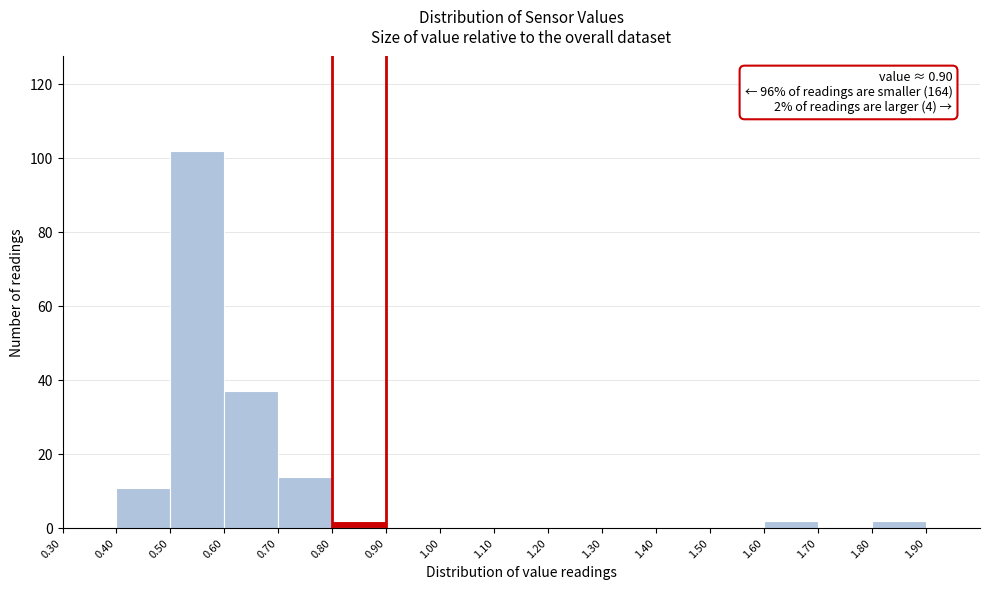

Over which range of the x-axis is the bar tallest?

0.5 to 0.6